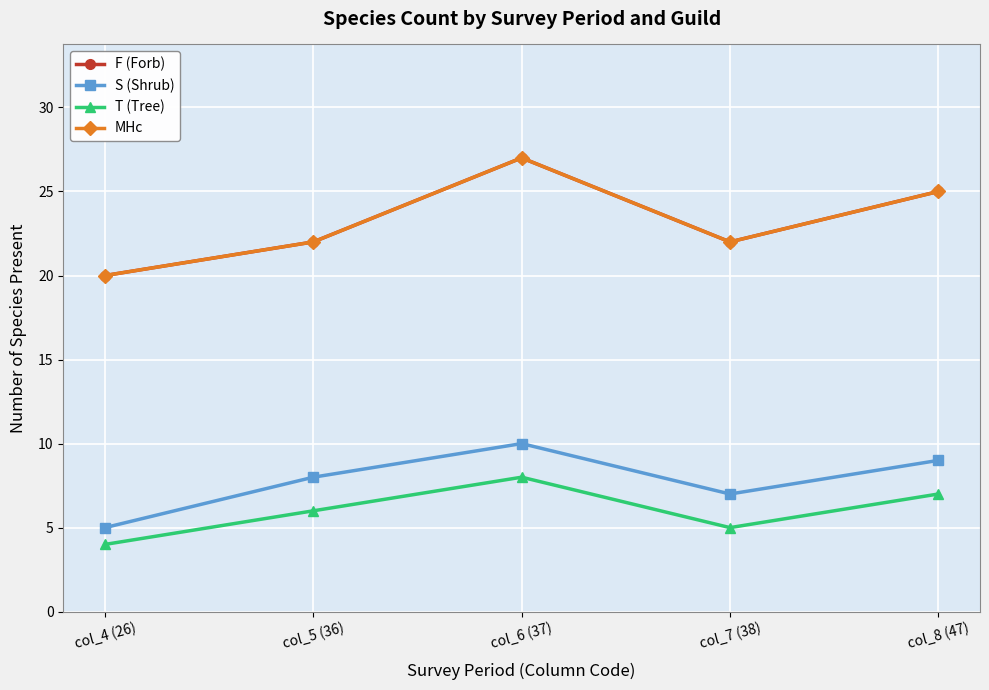

Rank the categories by S (Shrub) value from lowest to highest.

col_4 (26), col_7 (38), col_5 (36), col_8 (47), col_6 (37)